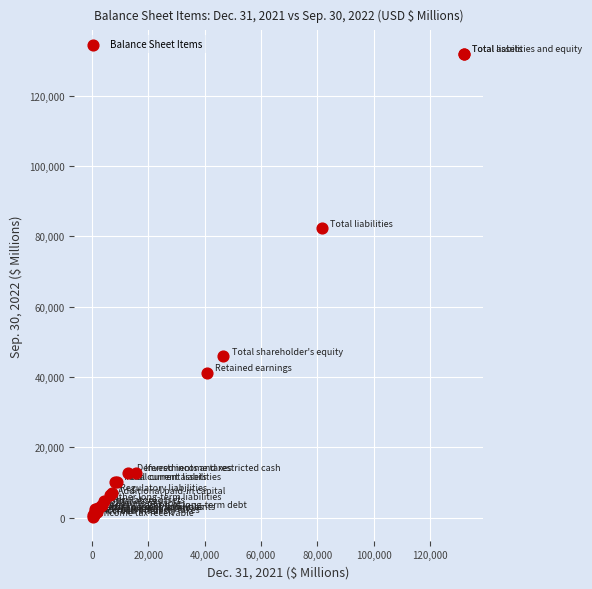

What Y value in the scatter plot is closest to 66011?

82259